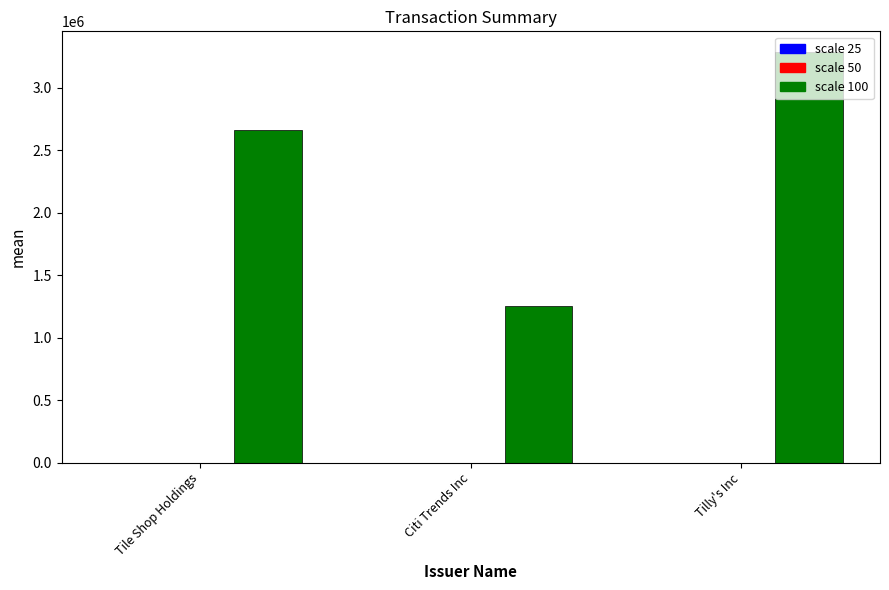

At which category is the sum across all series the highest?

Tilly's Inc